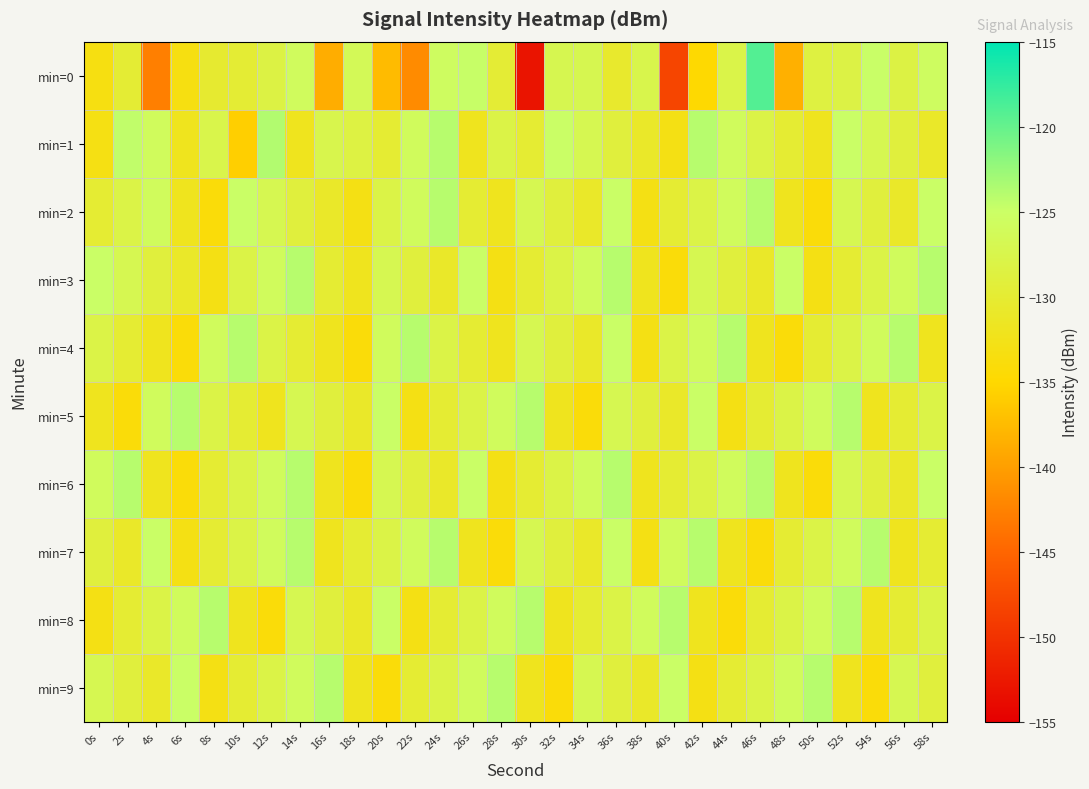

How many distinct data groups are displayed?

10